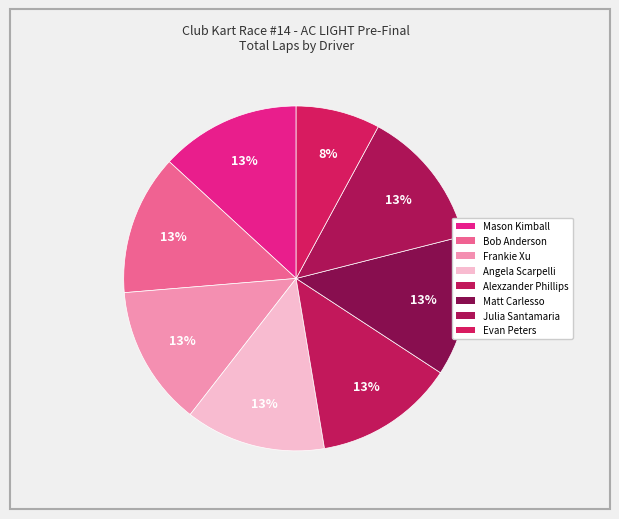

Which slice is the largest?

Mason Kimball